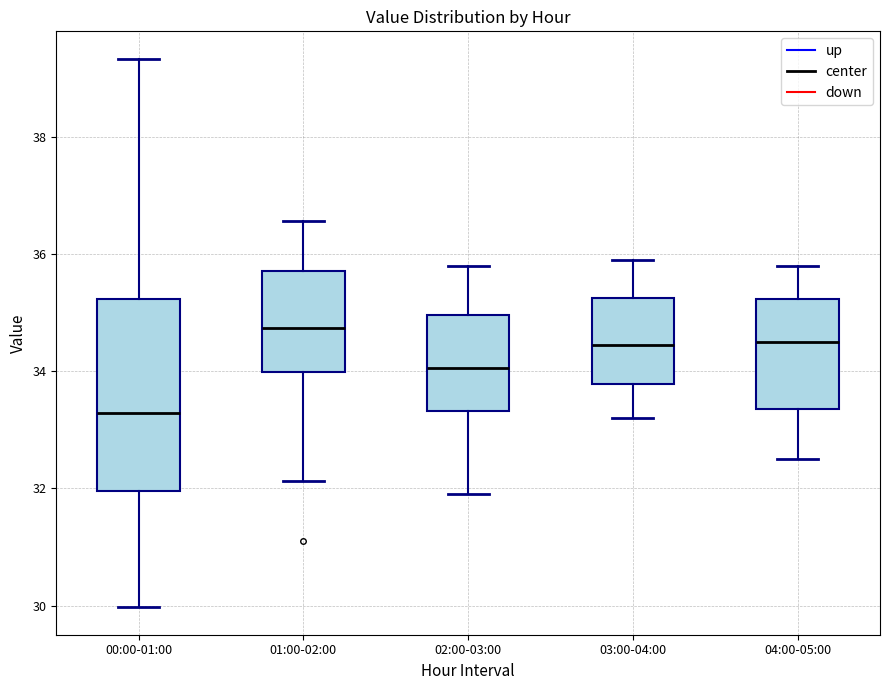

Which box is the tallest, from its lower edge to its upper edge?

00:00-01:00